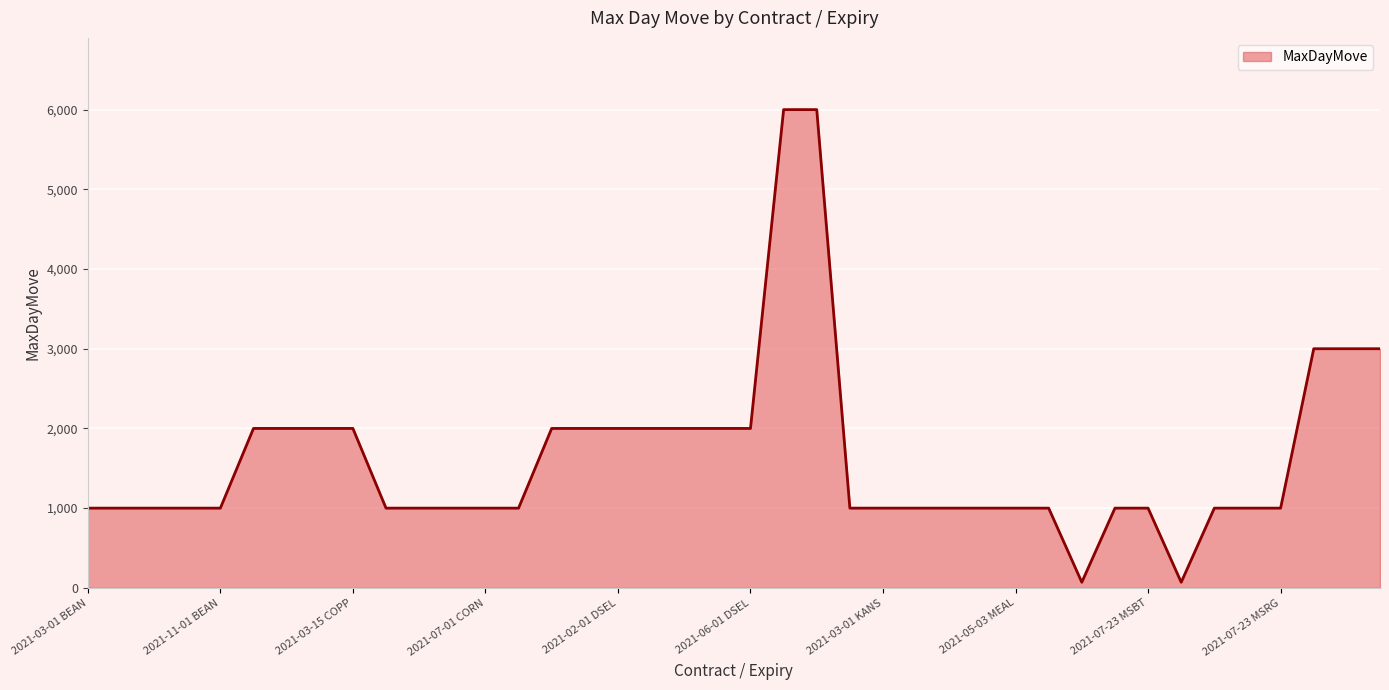

What is the greatest value displayed?

6000